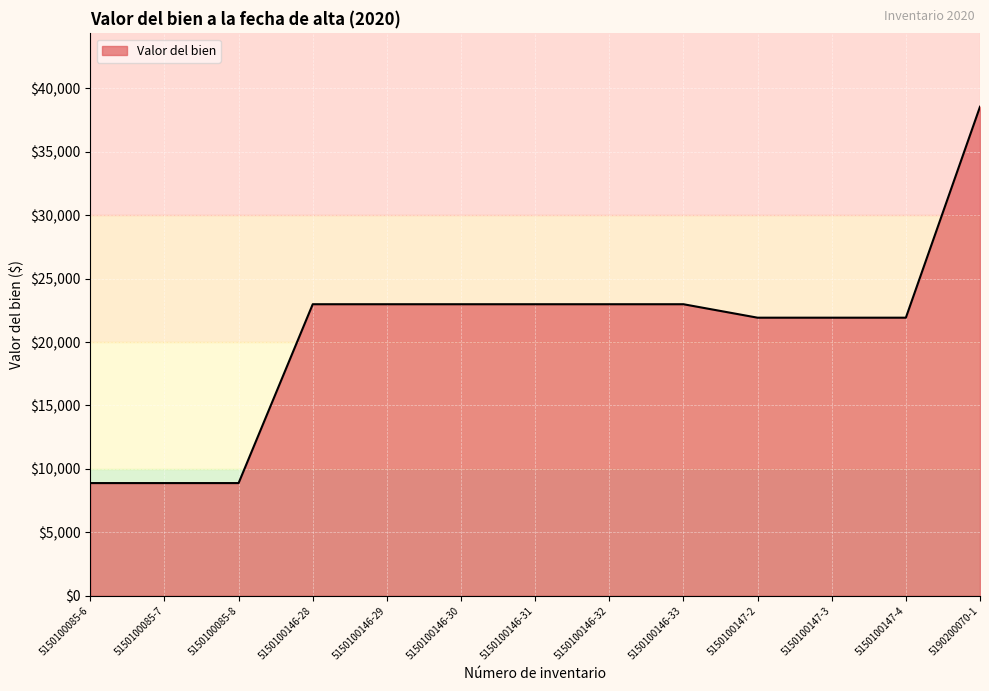

Does the chart have visible grid lines?

Yes